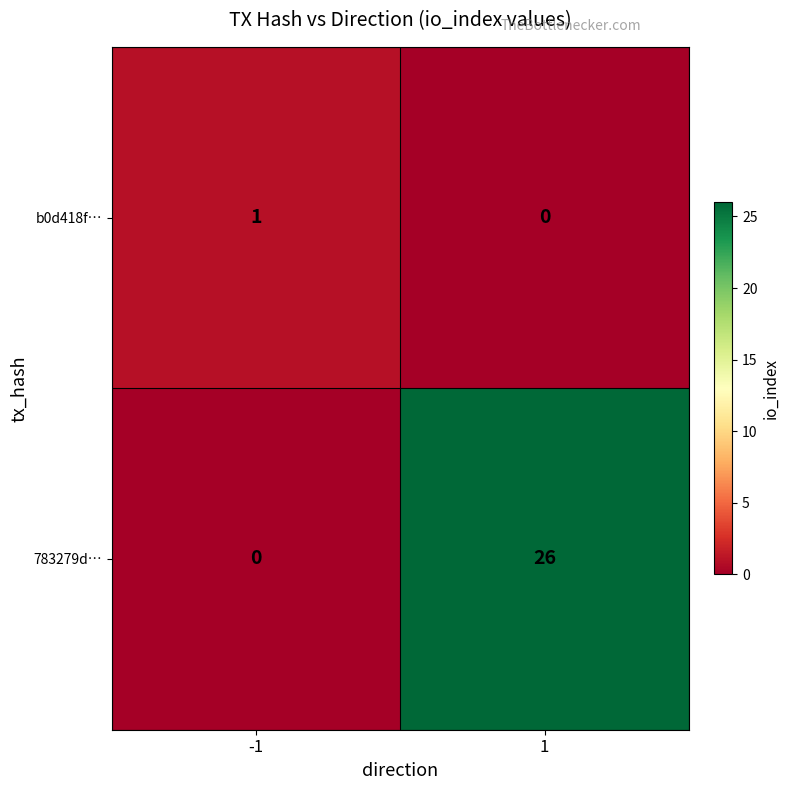

The 783279d… series shows 7 at 1. True or false?

False